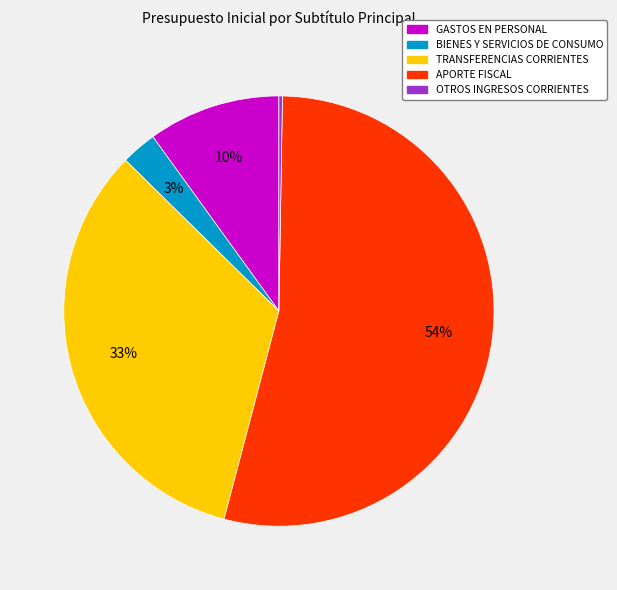

Which category has the biggest portion of the pie?

APORTE FISCAL